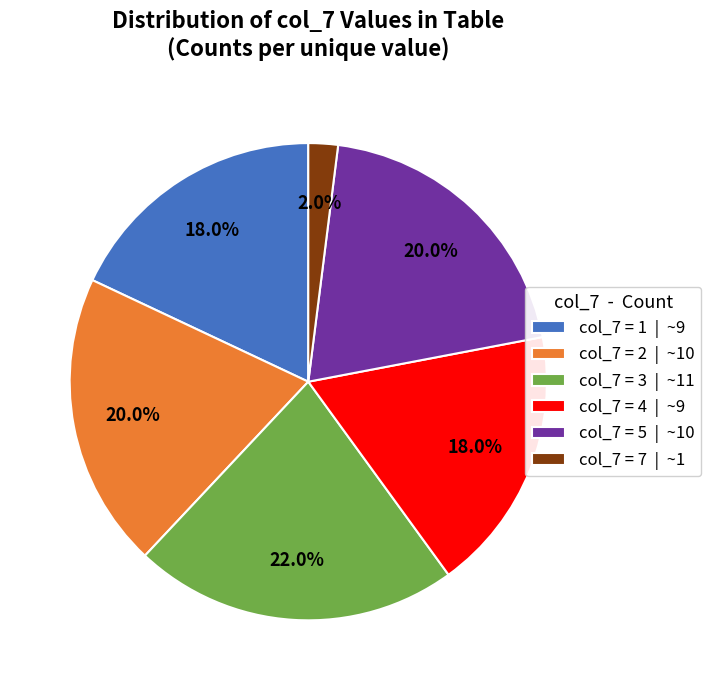

How many slices are in this pie chart?

6